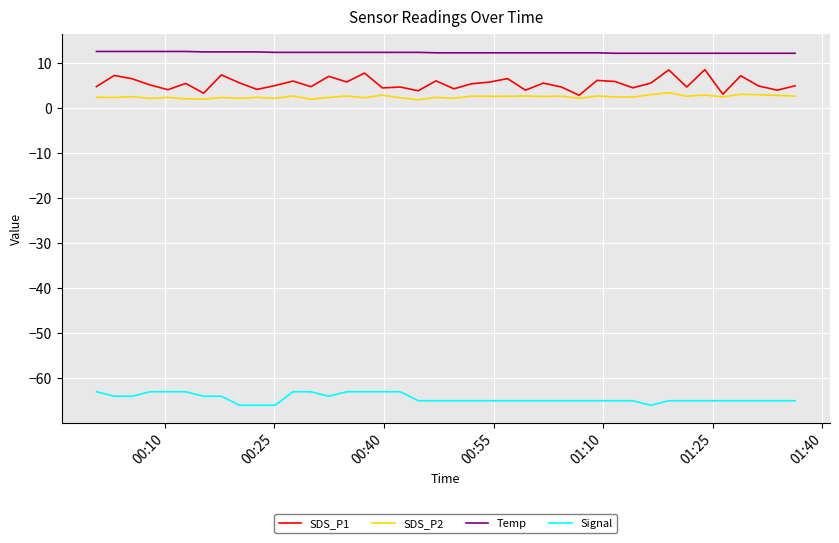

Which series has the widest spread of values?

SDS_P1